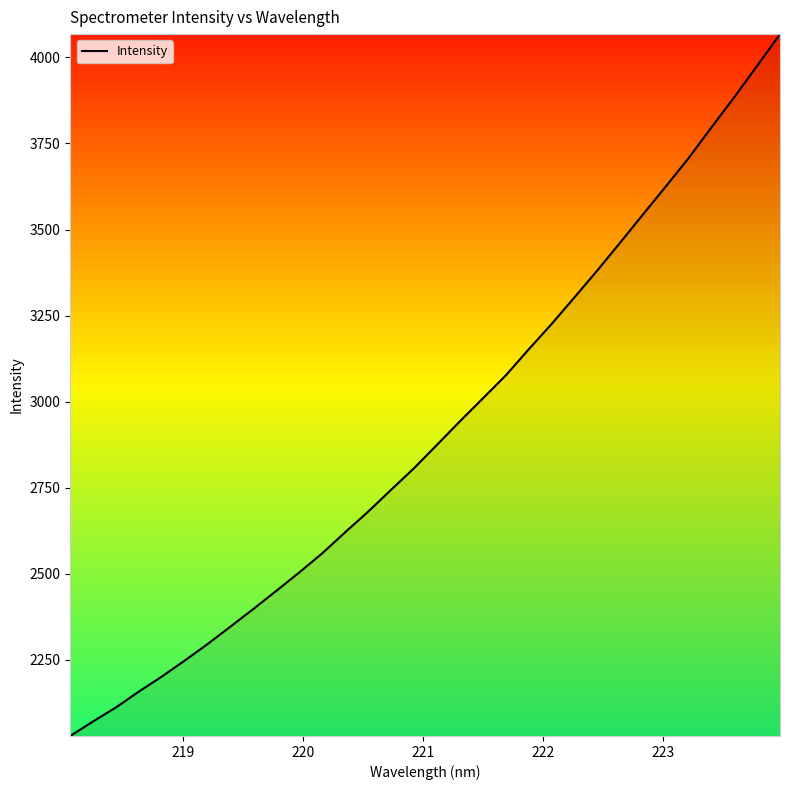

What is the maximum value shown in the chart?

4067.9